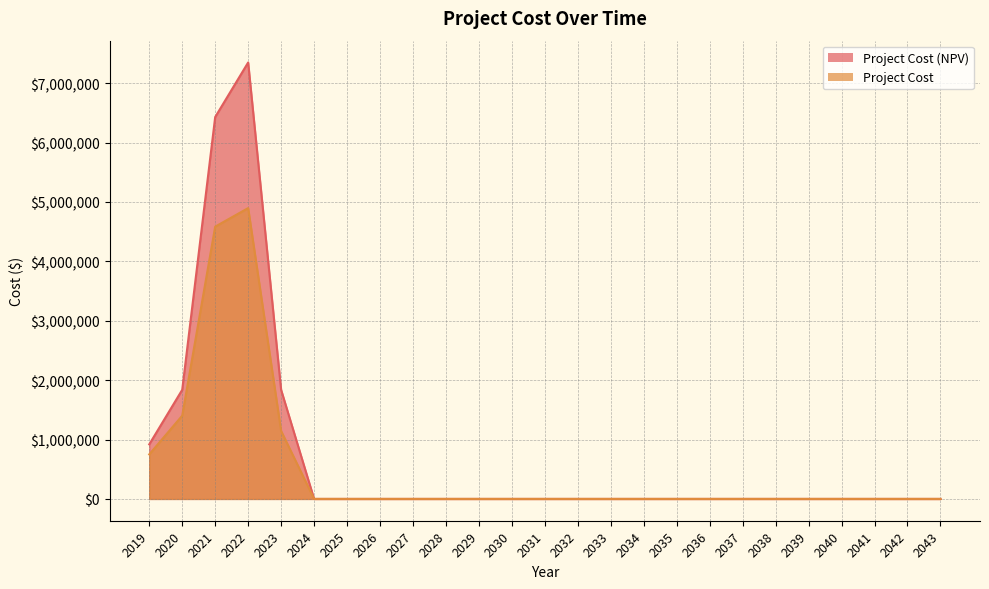

The Project Cost (NPV) series shows 0 at 2041. True or false?

True